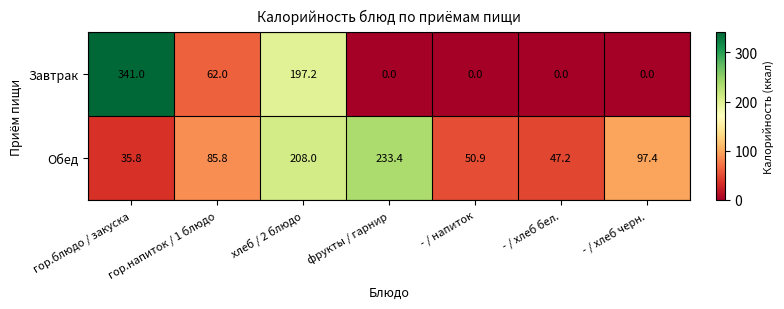

The value of Завтрак at - / хлеб бел. is 166.2. True or false?

False